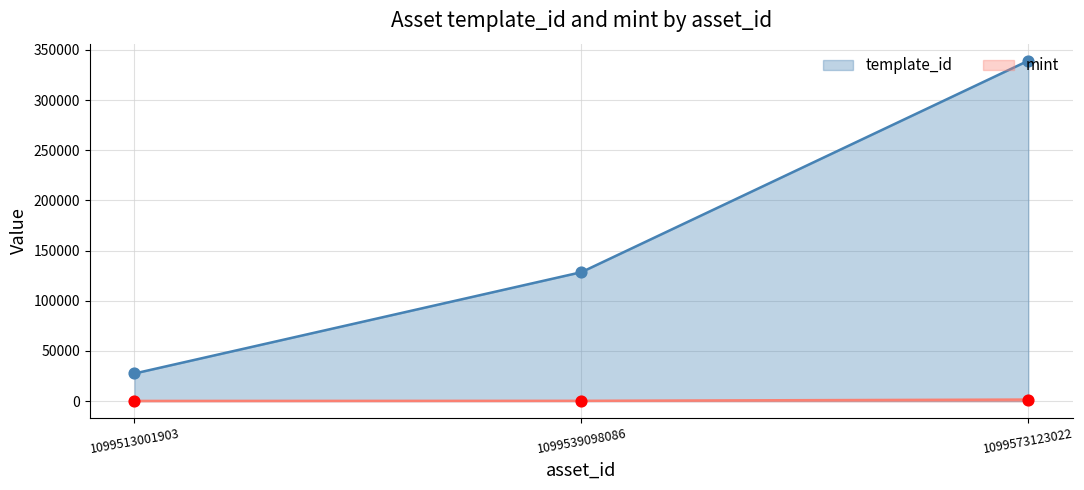

What is the total value across all series at 1099539098086?

128868